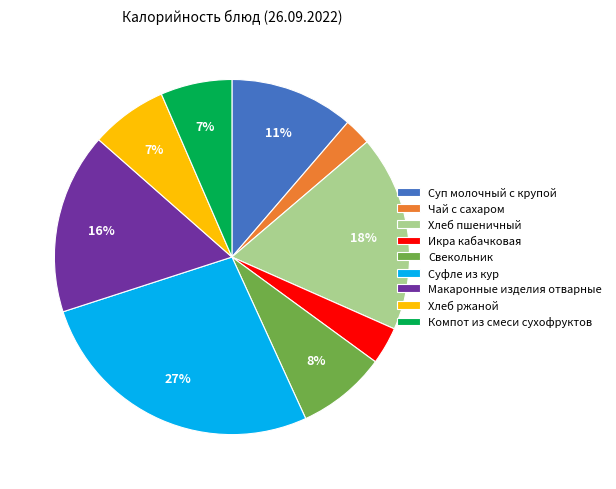

Is Хлеб ржаной the majority of the pie?

No